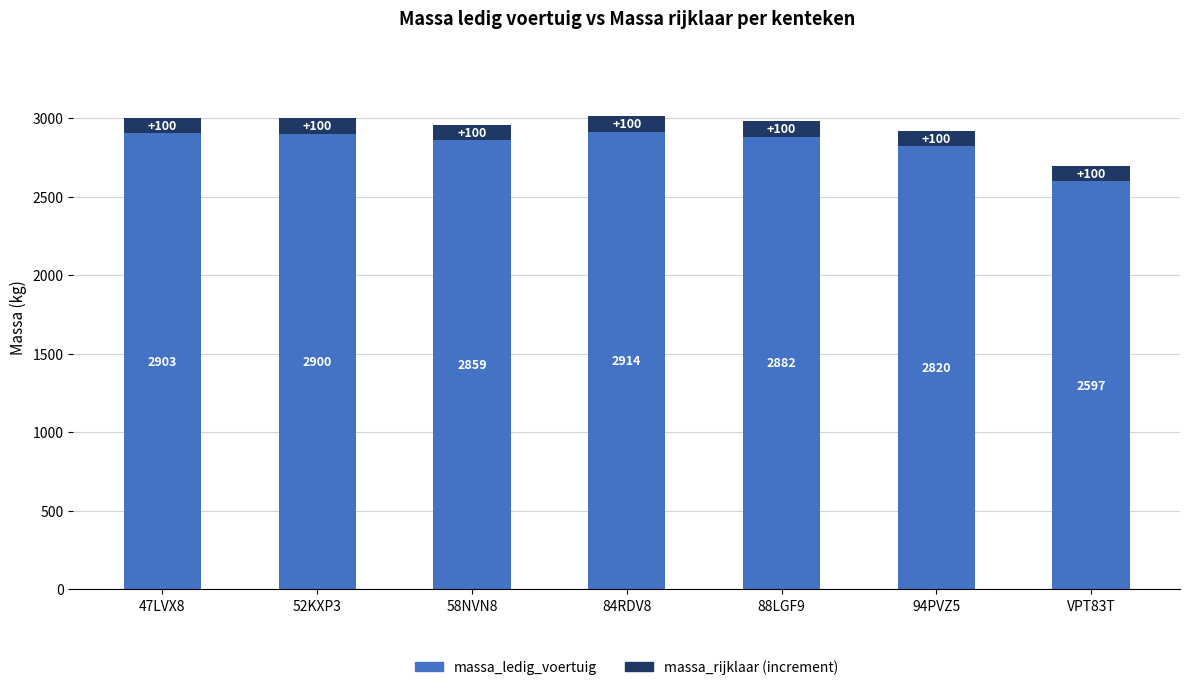

Reading left to right, list the values for the massa_ledig_voertuig series.

47LVX8=2903	52KXP3=2900	58NVN8=2859	84RDV8=2914	88LGF9=2882	94PVZ5=2820	VPT83T=2597